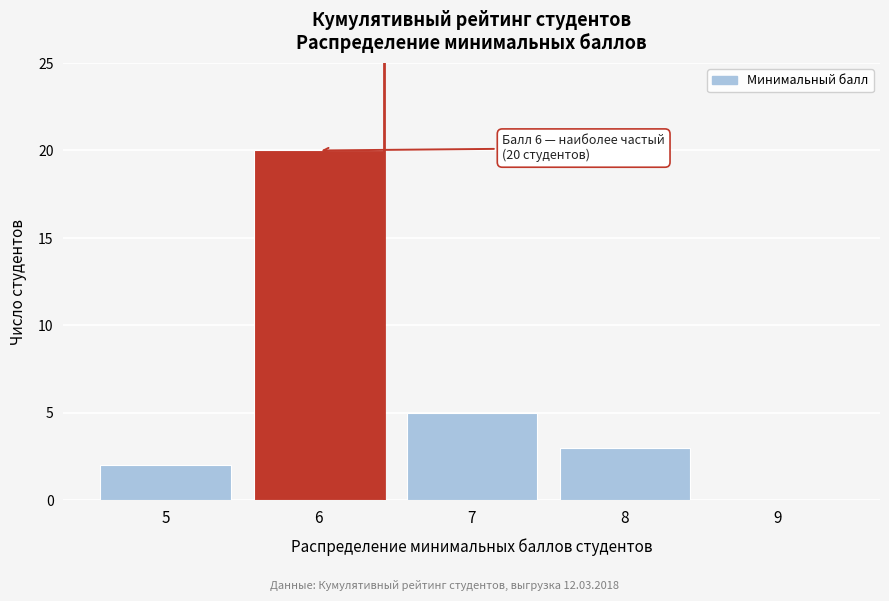

Reading left to right, list all the values displayed in this chart.

5=2	6=20	7=5	8=3	9=0